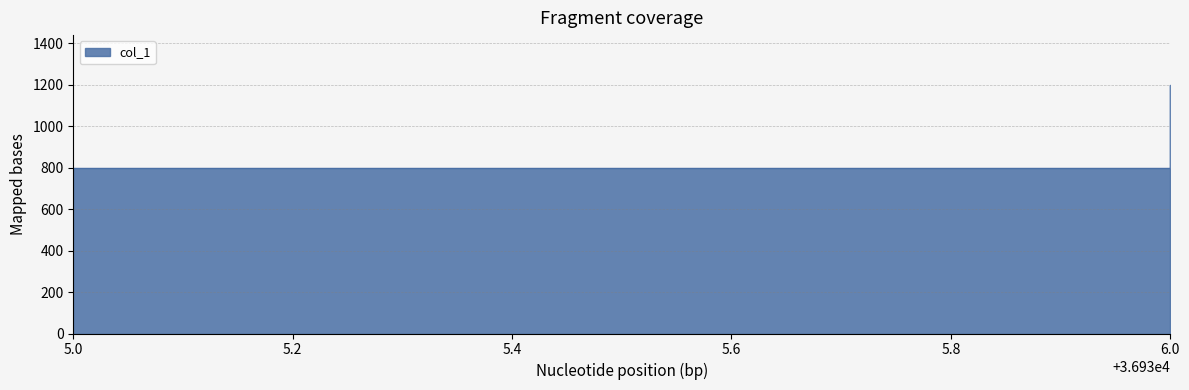

Which label corresponds to the largest value in the chart?

36936